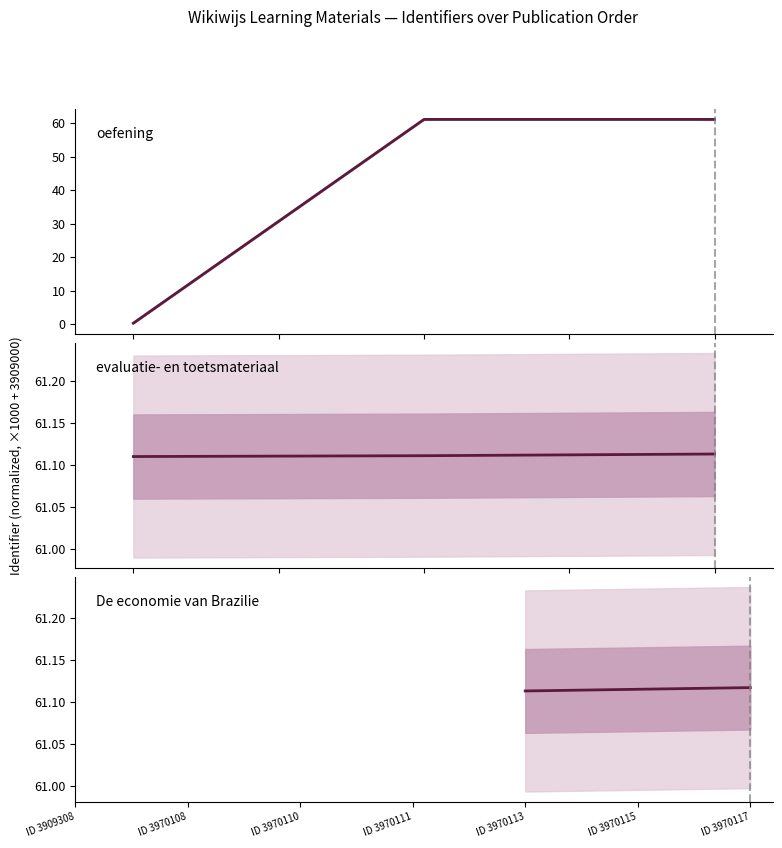

How many categories are shown in the chart?

3